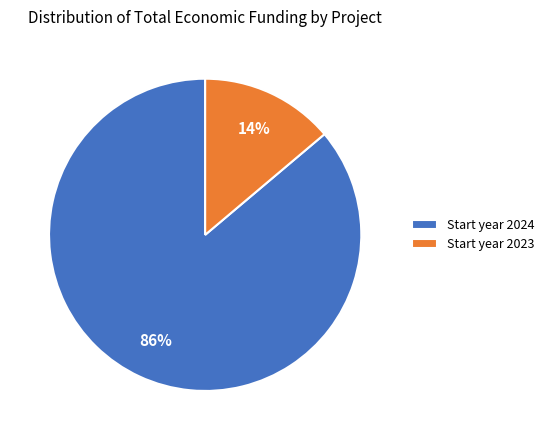

To the nearest percent, what percentage of the pie is Start year 2024?

86%